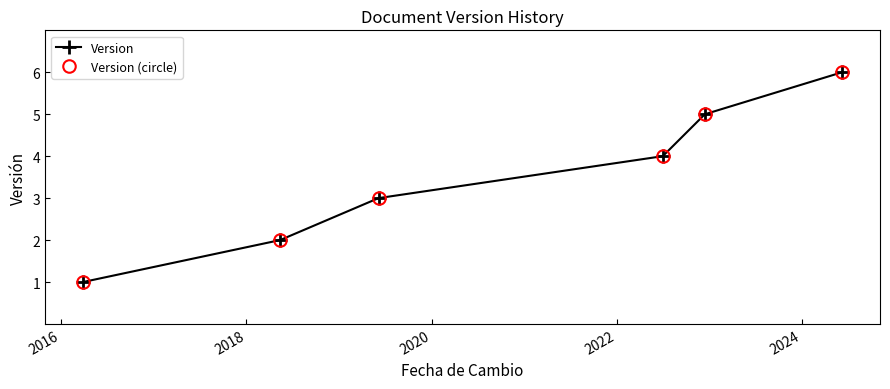

Reading left to right, transcribe all the data shown in this chart.

Version: 1	2	3	4	5	6
Version (circle): 1	2	3	4	5	6